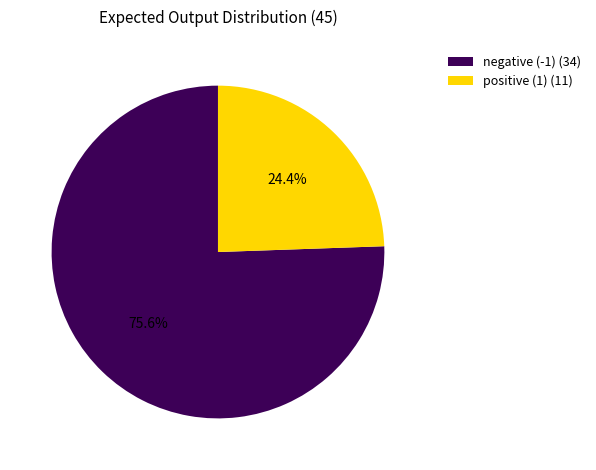

What is the majority slice?

negative (-1) (34)